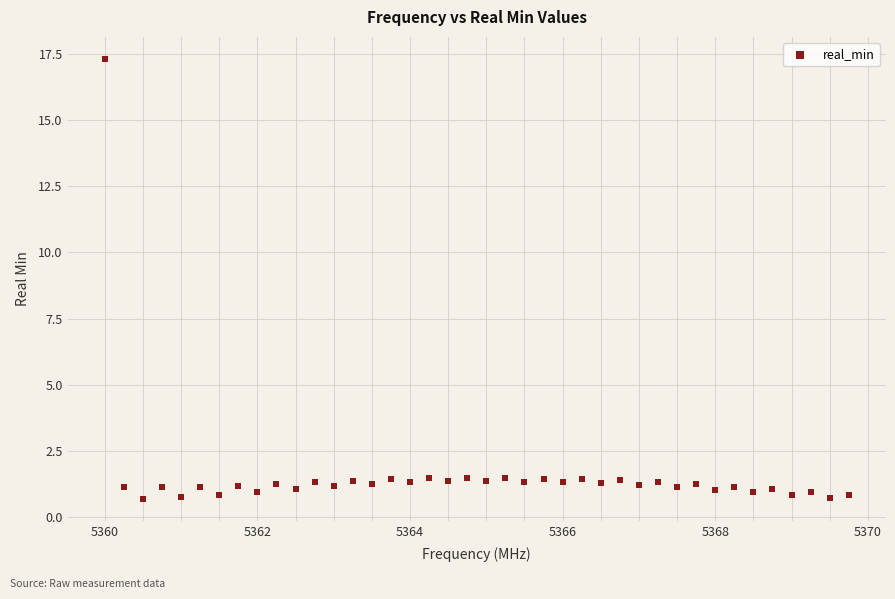

What is the range of X values (max minus min)?

9.8